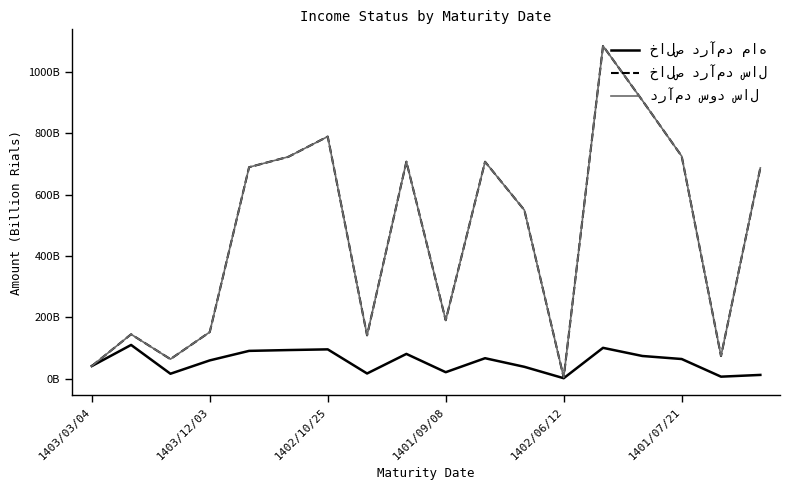

Does the chart have visible grid lines?

No